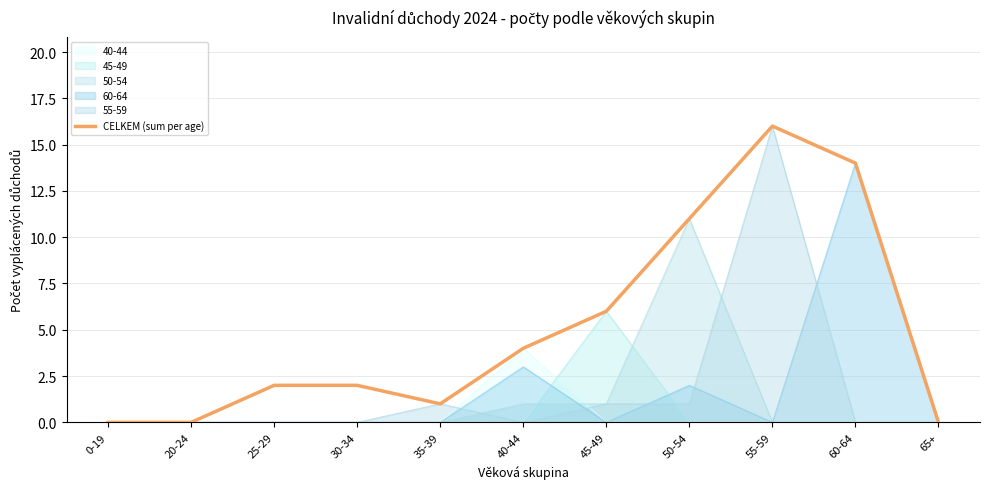

Which category has the highest value across all series?

55-59